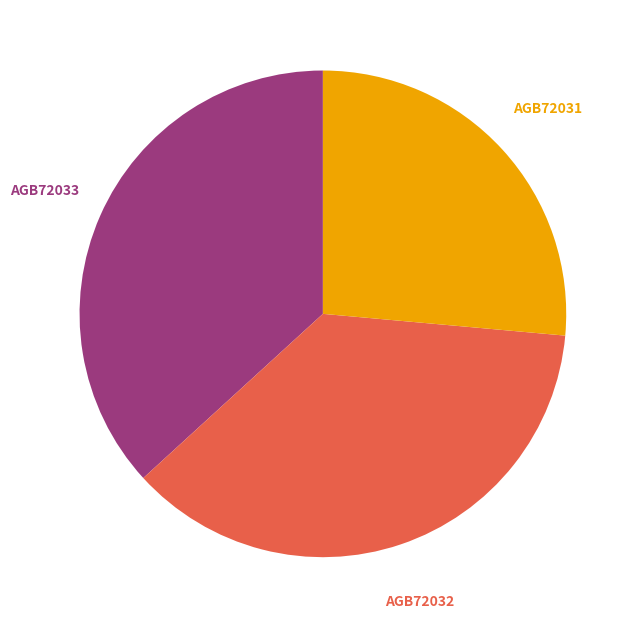

To the nearest percent, what percentage of the pie is AGB72033?

37%